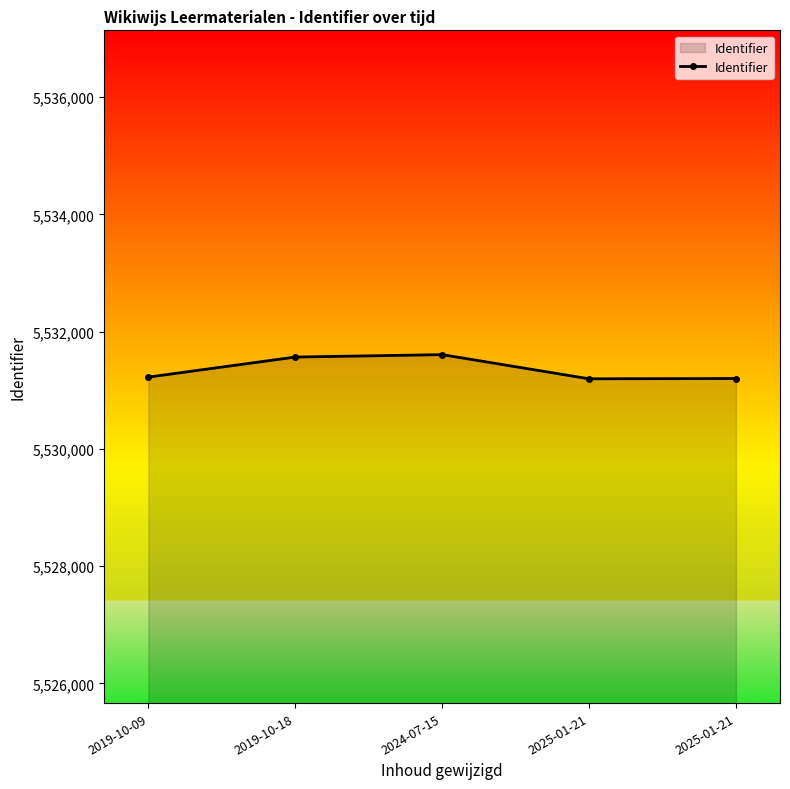

How many categories are shown in the chart?

5